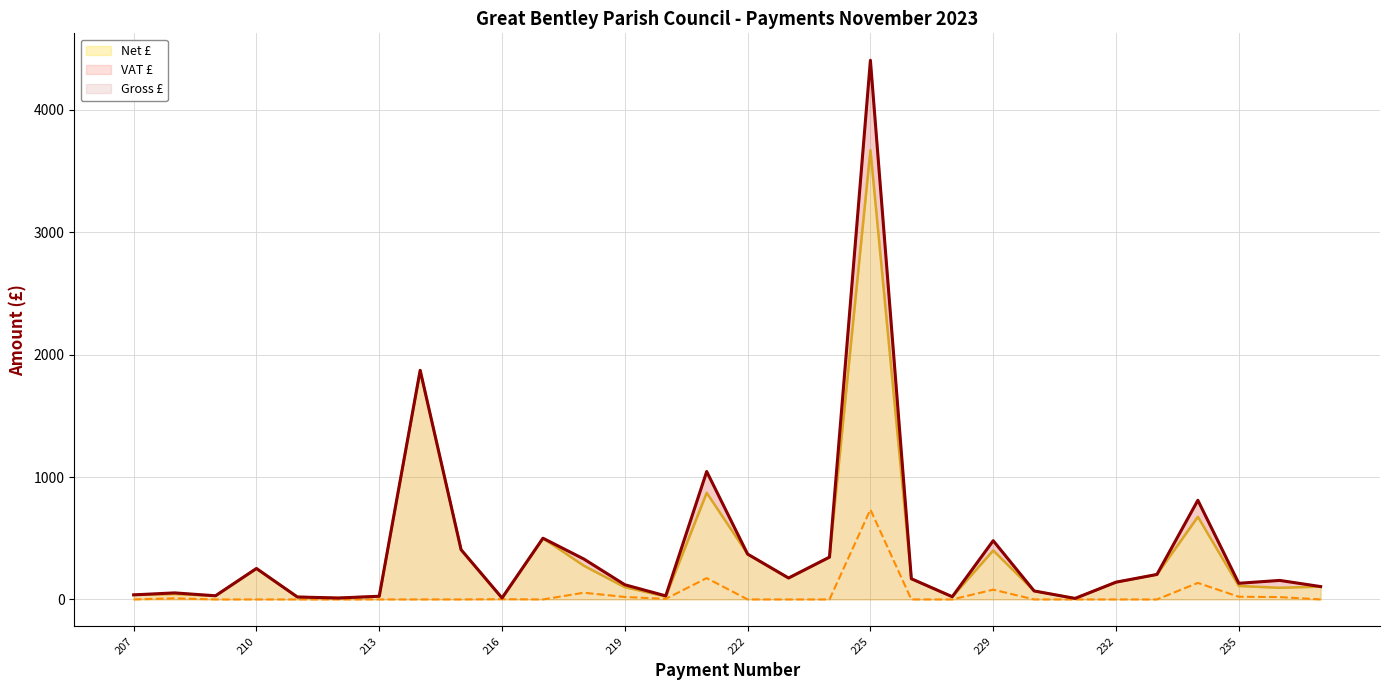

True or false: Gross £ and VAT £ cross at least once.

False